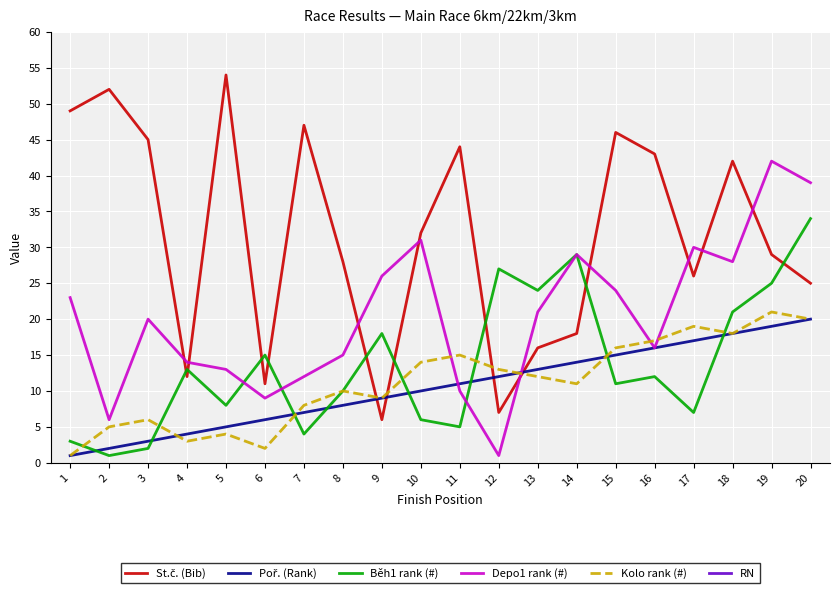

What are all the series names shown in the legend?

St.č. (Bib), Poř. (Rank), Běh1 rank (#), Depo1 rank (#), Kolo rank (#), RN